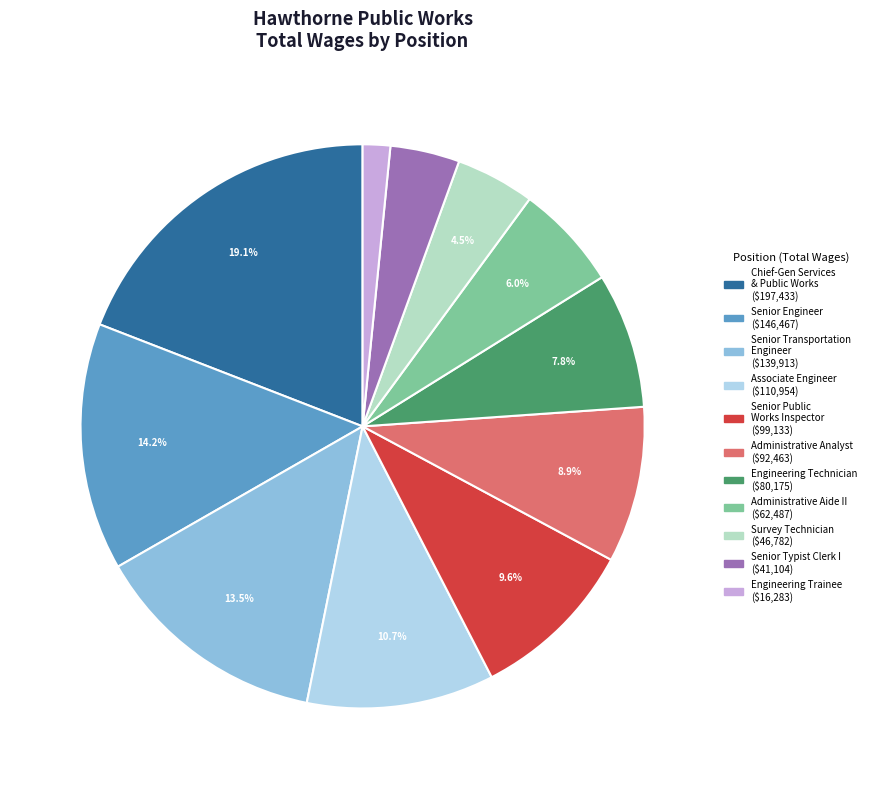

Rank the categories by value from highest to lowest.

Chief-Gen Services & Public Works, Senior Engineer, Senior Transportation Engineer, Associate Engineer, Senior Public Works Inspector, Administrative Analyst, Engineering Technician, Administrative Aide II, Survey Technician, Senior Typist Clerk I, Engineering Trainee